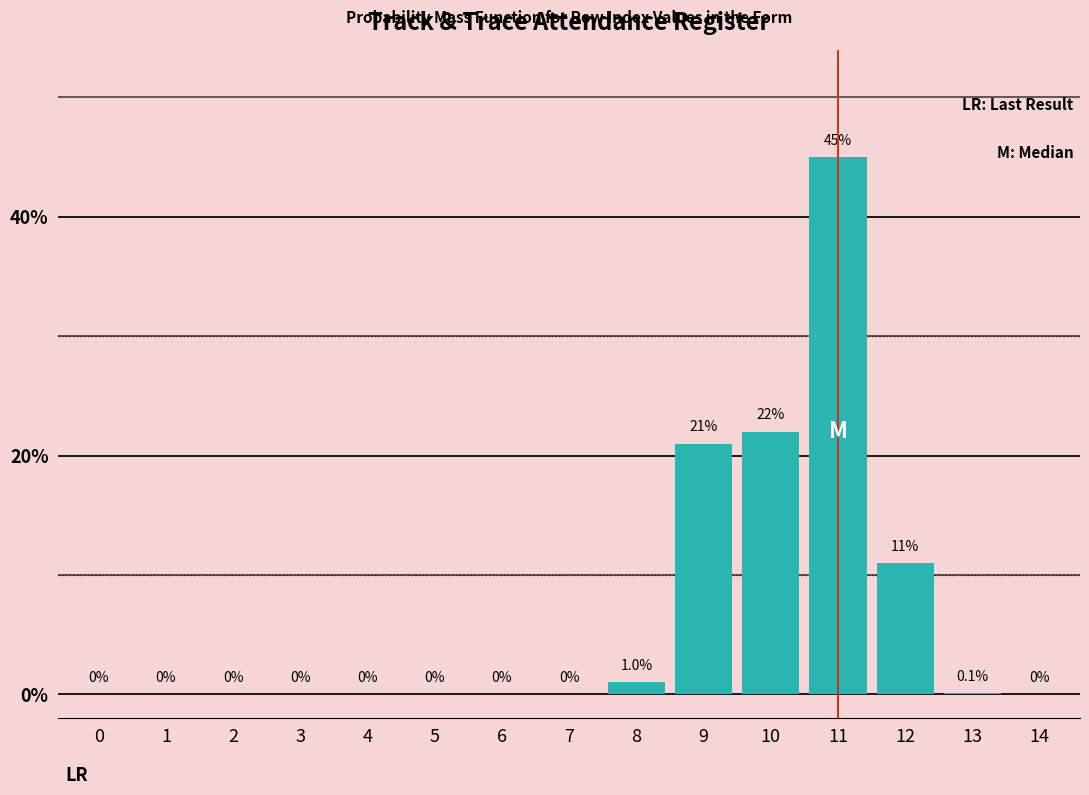

Reading right to left, list all the values displayed in this chart.

14=0.0	13=0.1	12=11.0	11=45.0	10=22.0	9=21.0	8=1.0	7=0.0	6=0.0	5=0.0	4=0.0	3=0.0	2=0.0	1=0.0	0=0.0